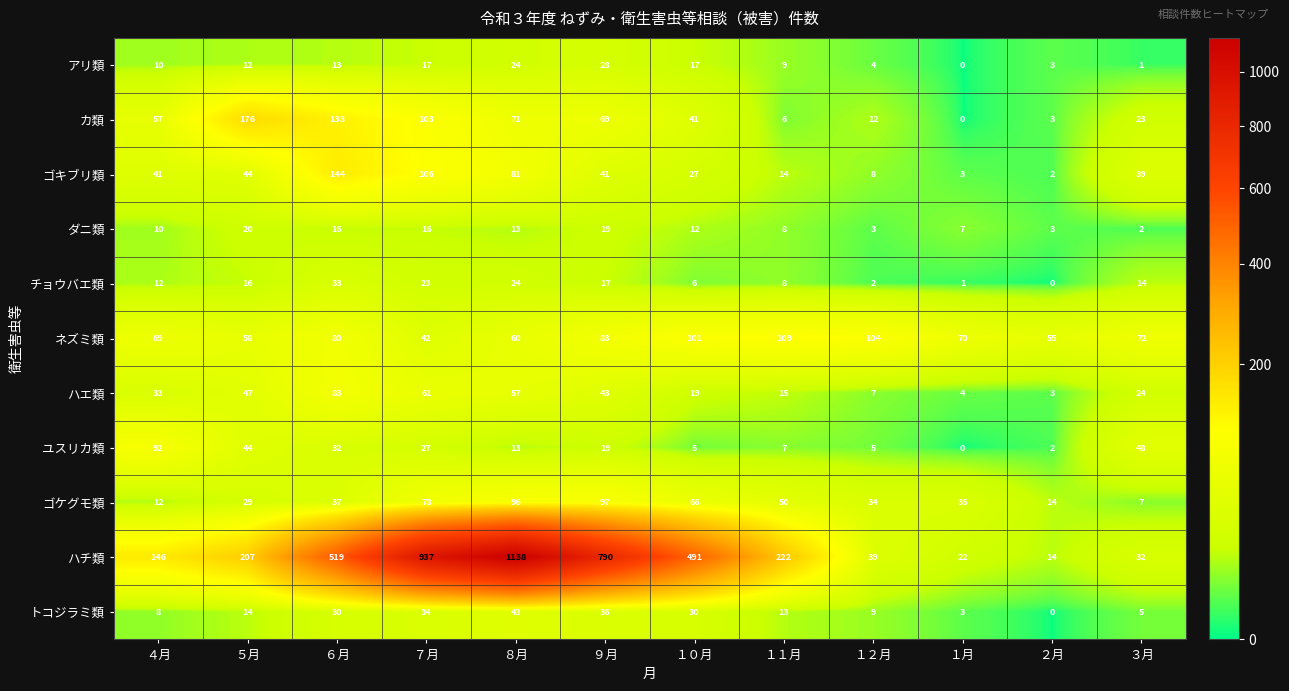

The value of チョウバエ類 at ５月 is 22. True or false?

False